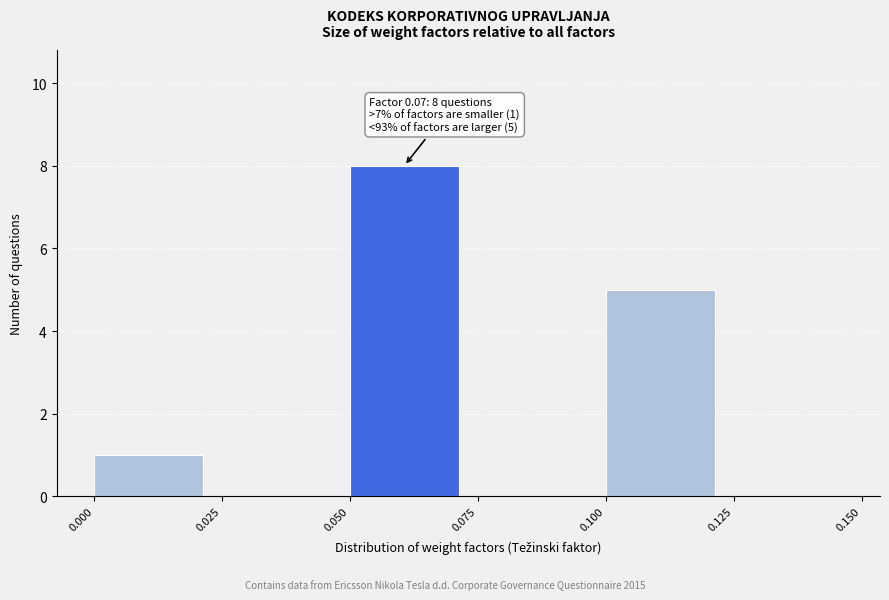

Which range on the x-axis has the tallest bar?

0.050 to 0.075